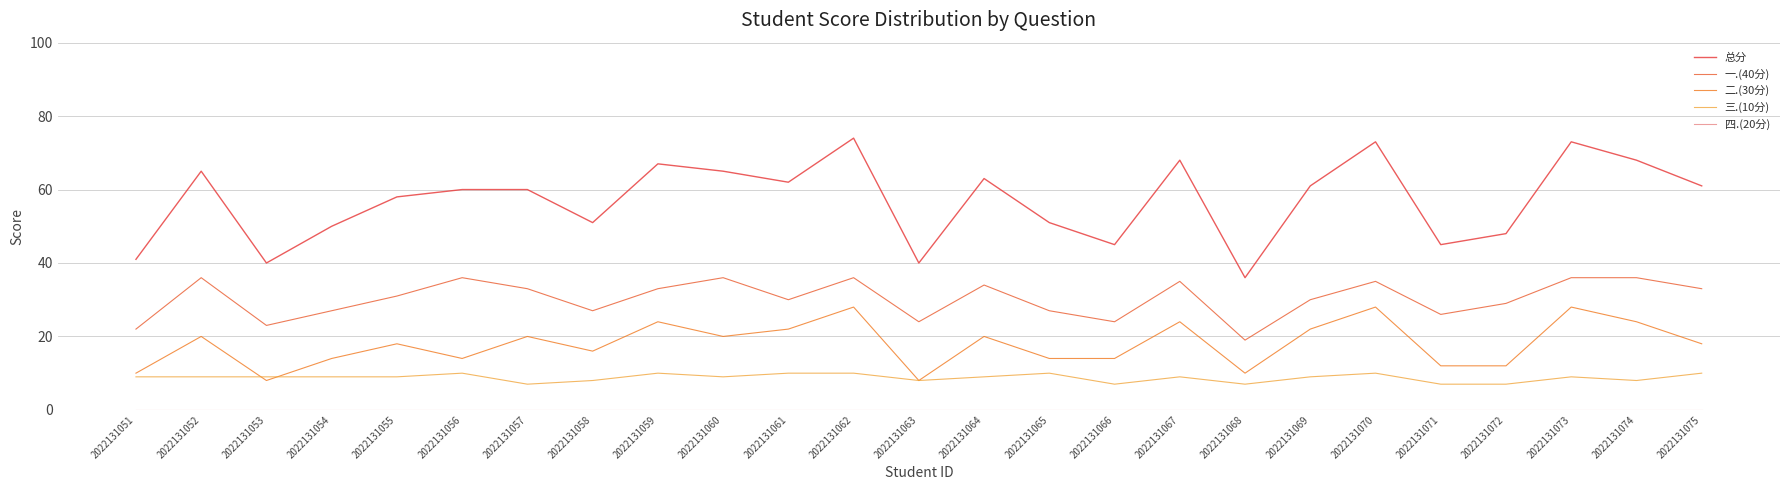

At how many categories does at least one series exceed 15?

25